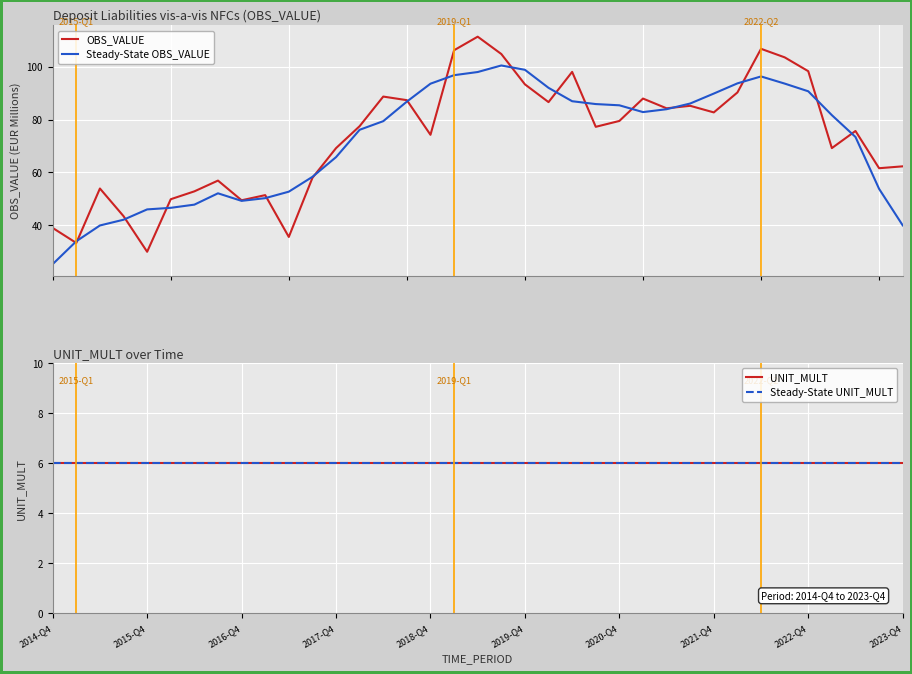

True or false: OBS_VALUE and Steady-State UNIT_MULT intersect in this chart.

False